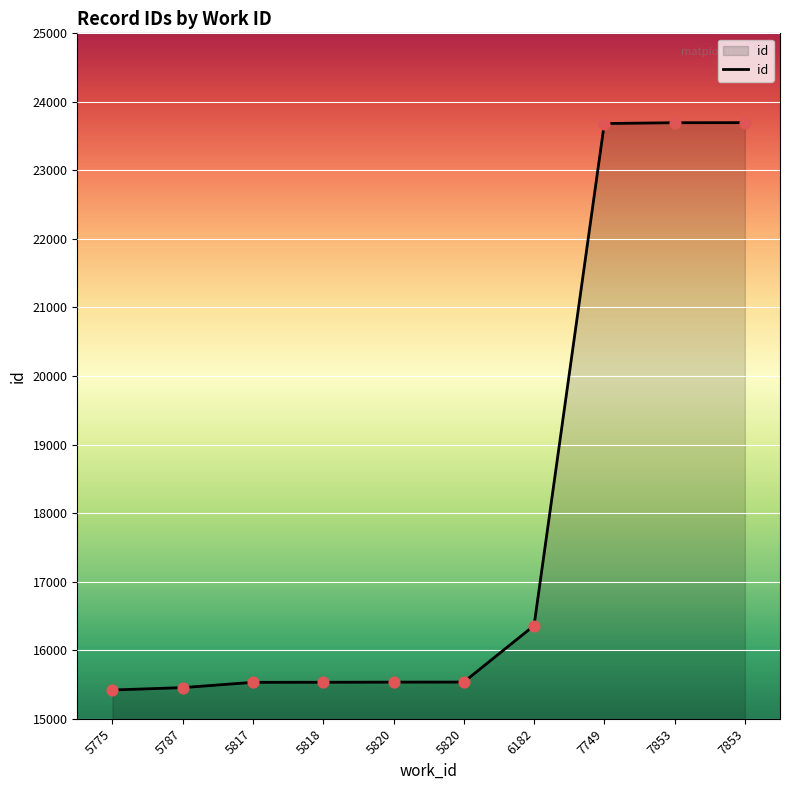

What is the ratio of the value at 5775 to the value at 7749?

0.7